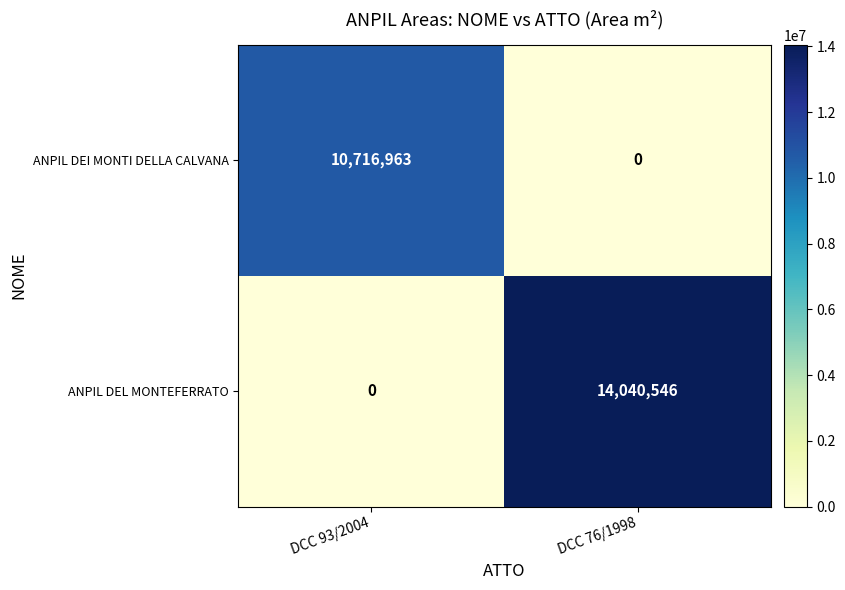

What is the total value across all series at DCC 76/1998?

14040546